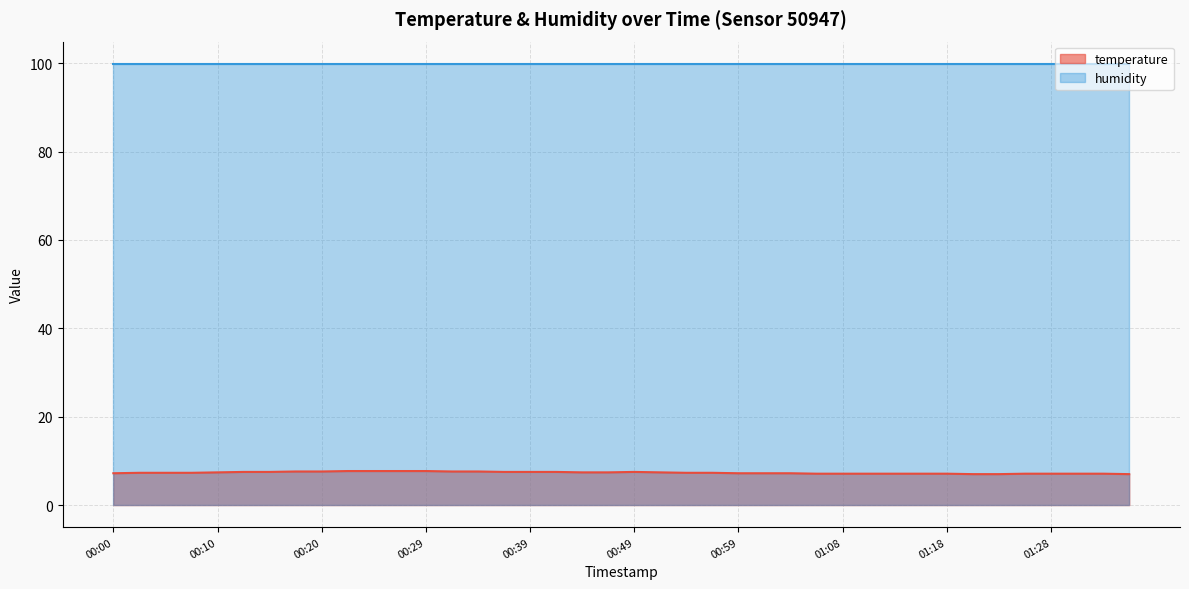

How many lines are shown in the chart?

2